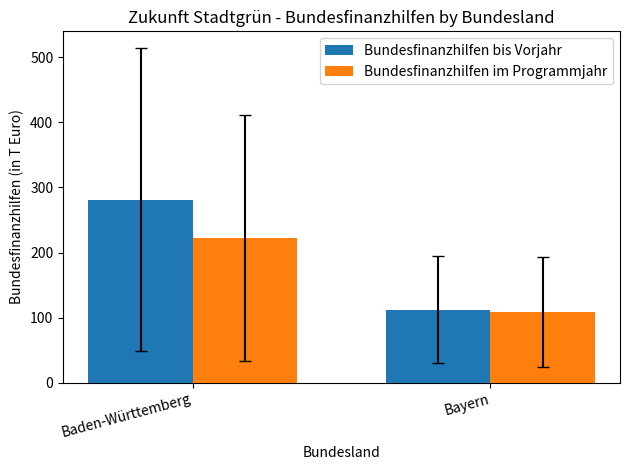

How many groups of bars are there?

2